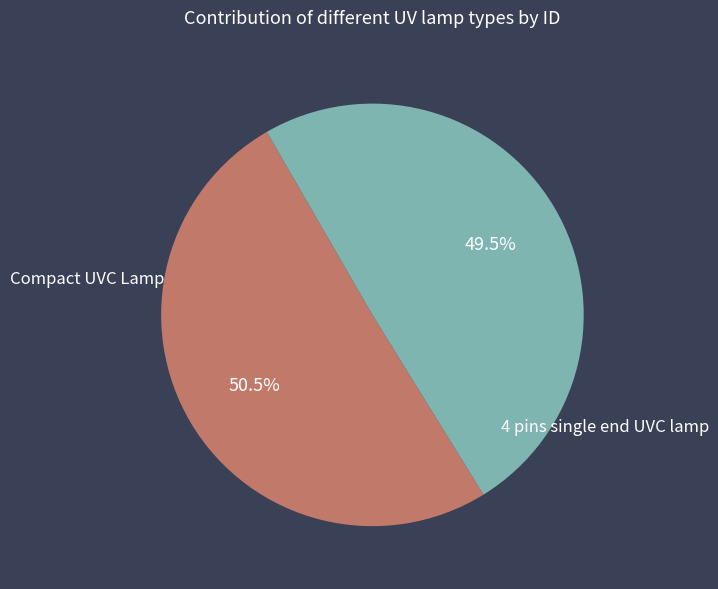

Is there any slice that represents more than half of the pie?

Yes